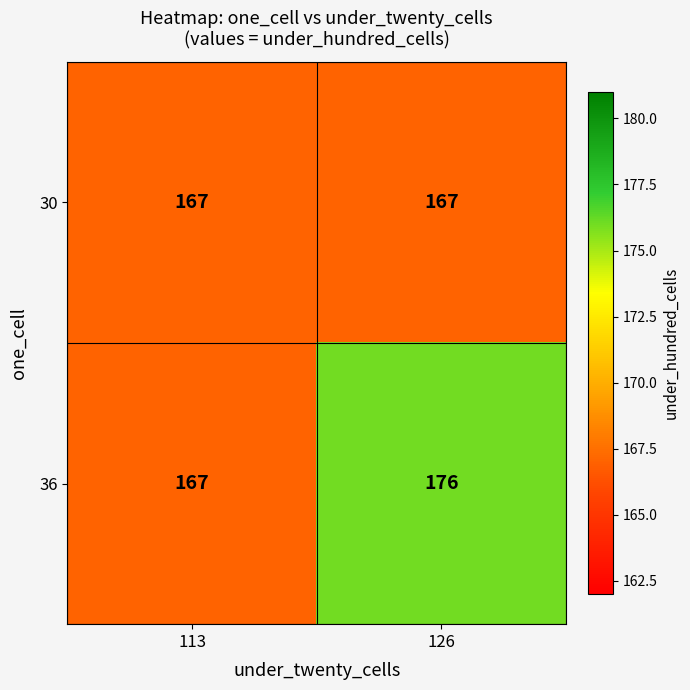

Reading left to right, what are all the values shown in this chart?

30: 113=167	126=167
36: 113=167	126=176